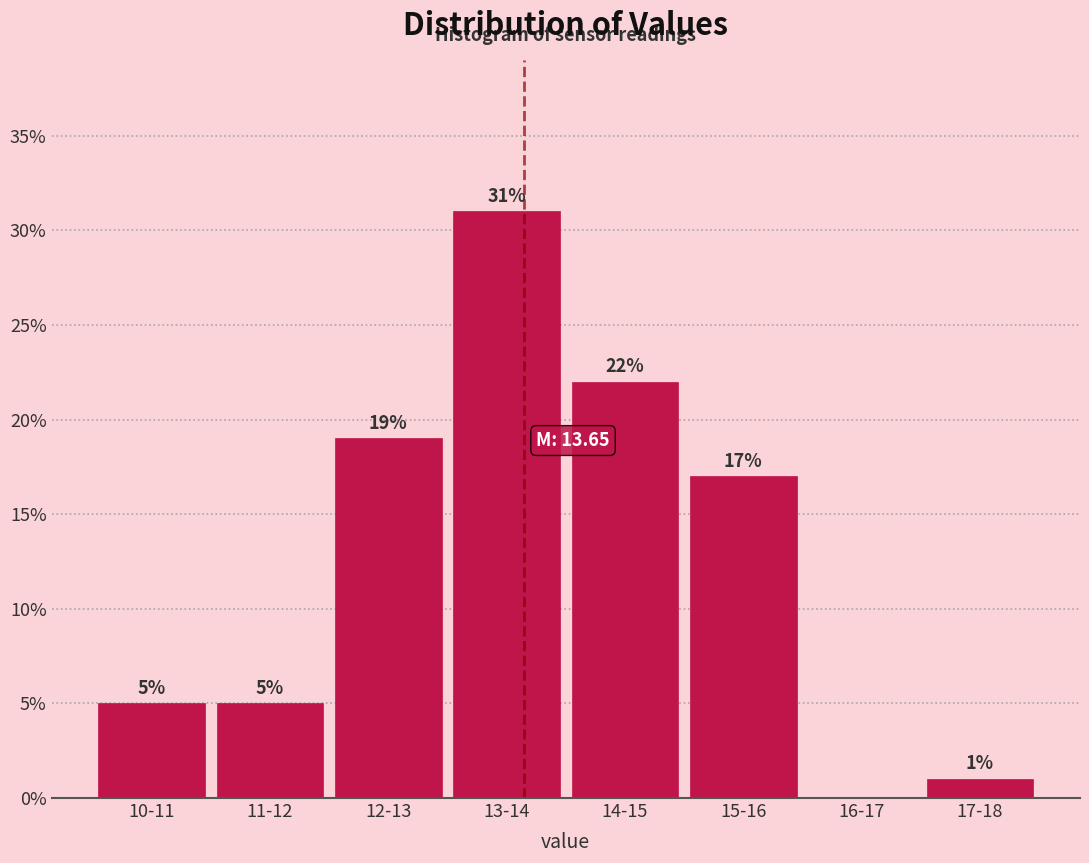

Reading left to right, transcribe all the data shown in this chart.

10-11=5	11-12=5	12-13=19	13-14=31	14-15=22	15-16=17	16-17=0	17-18=1